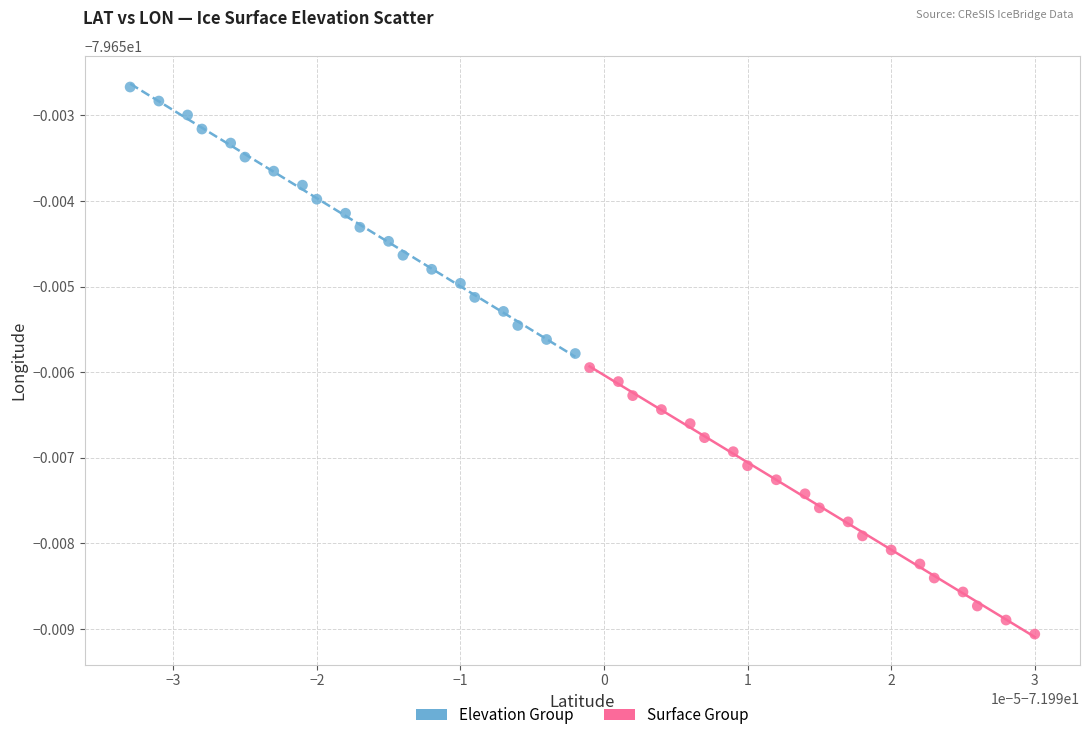

Which series contains the highest Y value?

Elevation Group